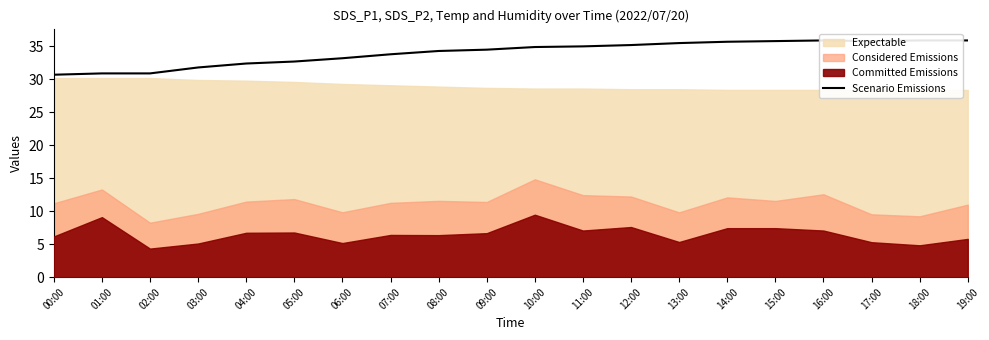

Is it true that the value at 16:00 is 35.9?

True